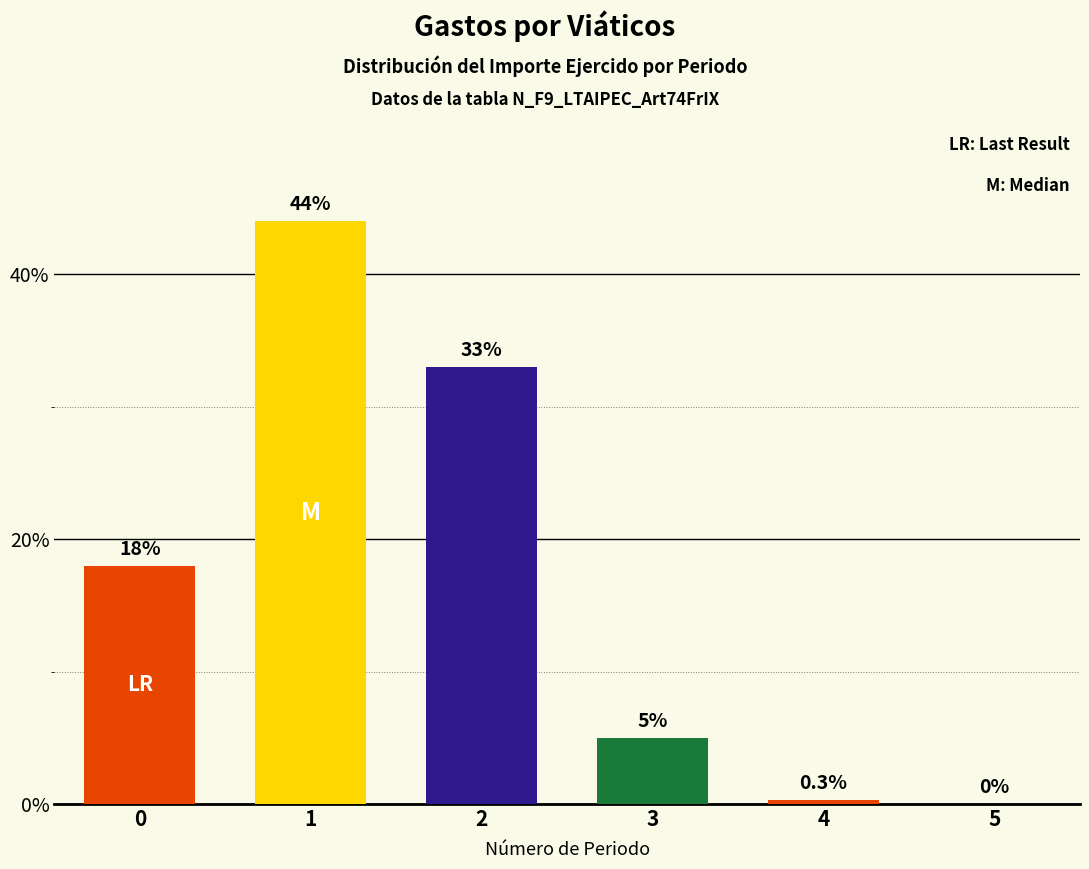

What is the sum of all values?

100.3